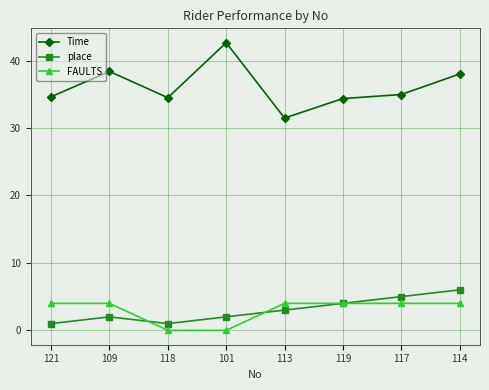

What is the difference between the place values at 109 and 121?

1.0